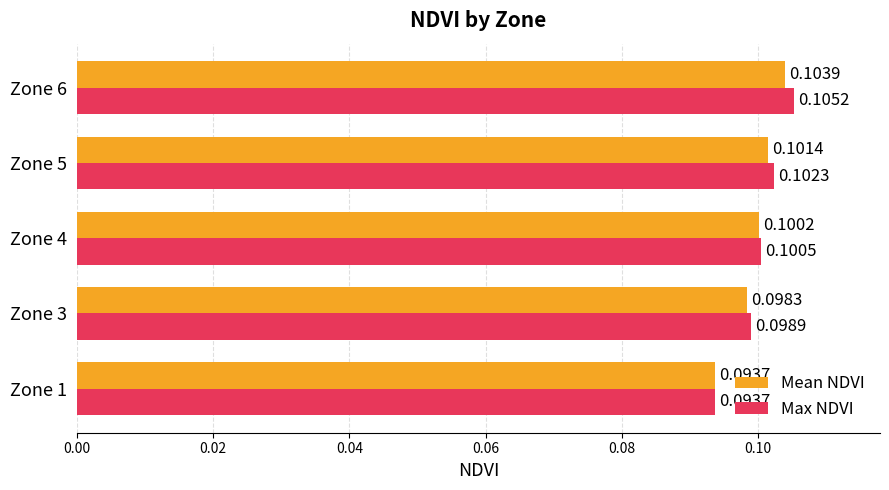

Between Zone 1 and Zone 6, which series saw the biggest shift?

Max NDVI